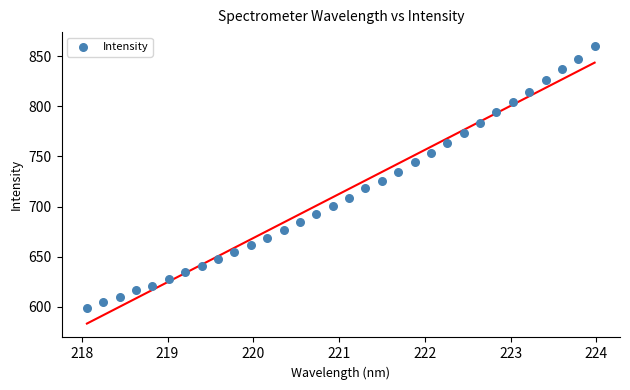

What is the range of X values (max minus min)?

5.9